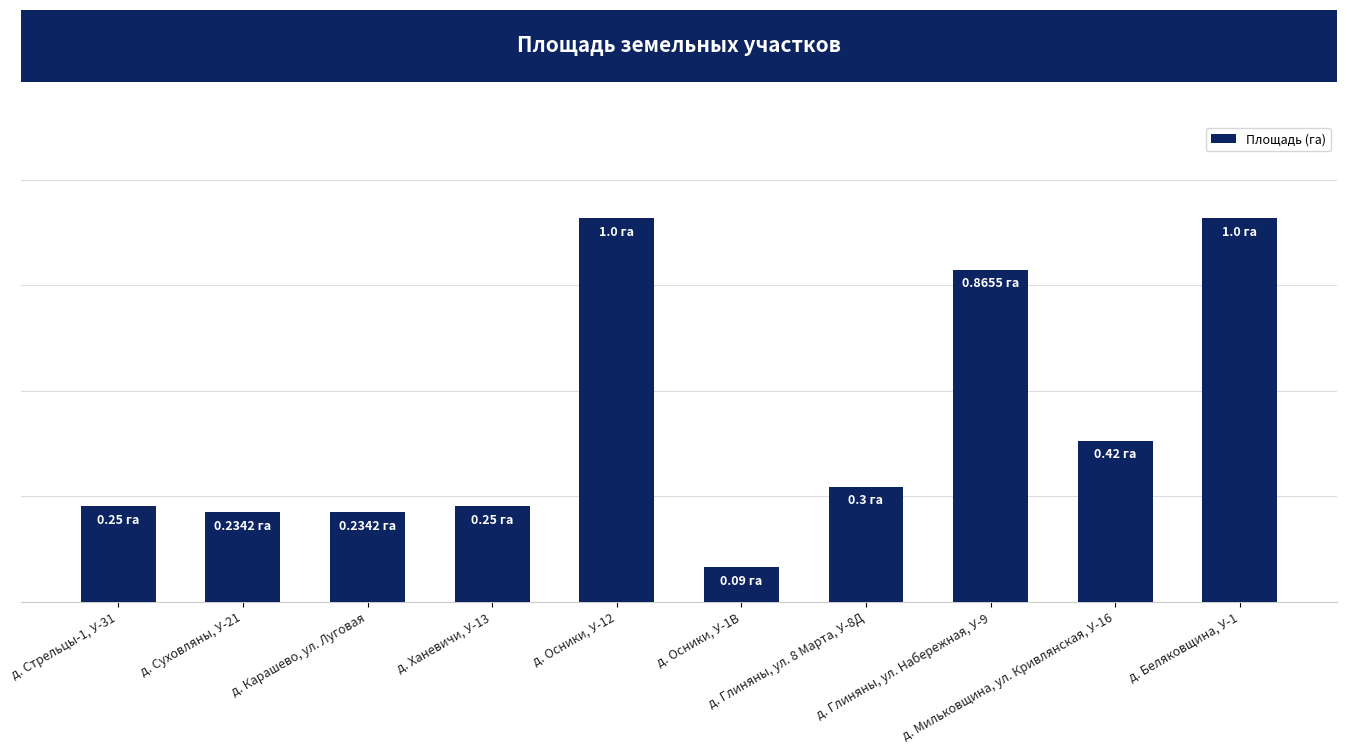

Does the chart contain any negative values?

No